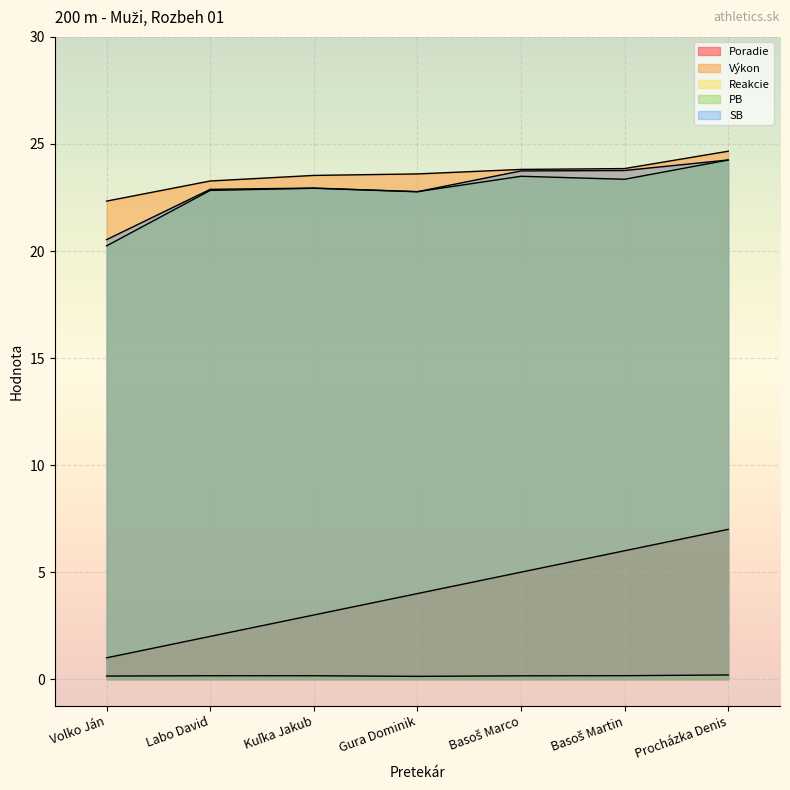

Reading left to right, transcribe all the data shown in this chart.

Poradie: Volko Ján=1.0	Labo David=2.0	Kuľka Jakub=3.0	Gura Dominik=4.0	Basoš Marco=5.0	Basoš Martin=6.0	Procházka Denis=7.0
Výkon: Volko Ján=22.3	Labo David=23.3	Kuľka Jakub=23.5	Gura Dominik=23.6	Basoš Marco=23.8	Basoš Martin=23.9	Procházka Denis=24.7
Reakcie: Volko Ján=0.1	Labo David=0.2	Kuľka Jakub=0.2	Gura Dominik=0.1	Basoš Marco=0.2	Basoš Martin=0.2	Procházka Denis=0.2
PB: Volko Ján=20.2	Labo David=22.8	Kuľka Jakub=22.9	Gura Dominik=22.8	Basoš Marco=23.5	Basoš Martin=23.4	Procházka Denis=24.2
SB: Volko Ján=20.5	Labo David=22.9	Kuľka Jakub=22.9	Gura Dominik=22.8	Basoš Marco=23.7	Basoš Martin=23.8	Procházka Denis=24.2